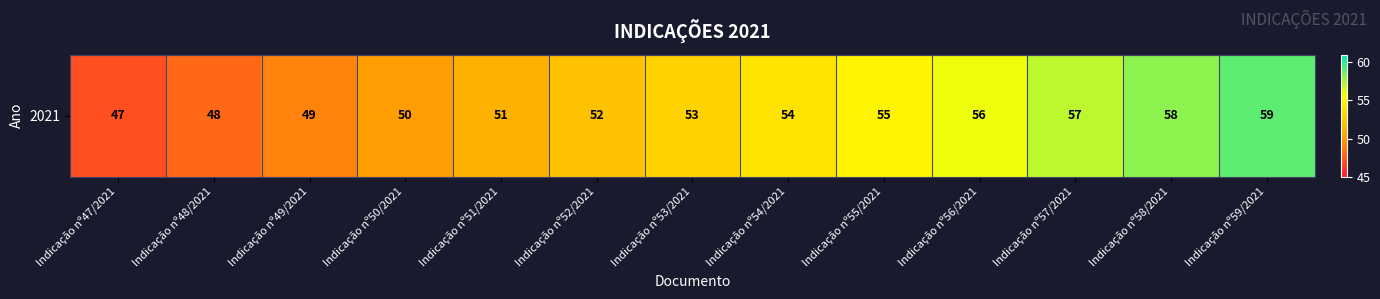

Where is the data nearest to the value 53?

Indicação nº53/2021